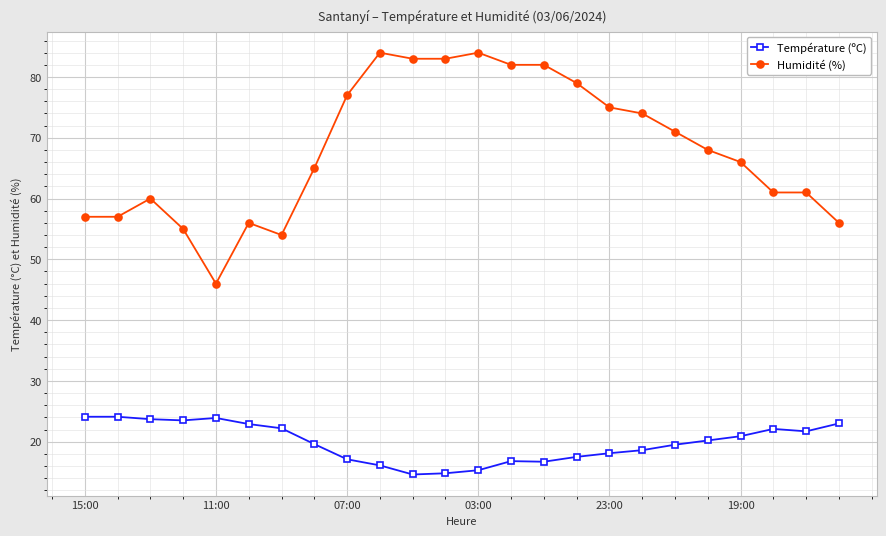

What is the highest value of the Température (ºC) series?

24.1